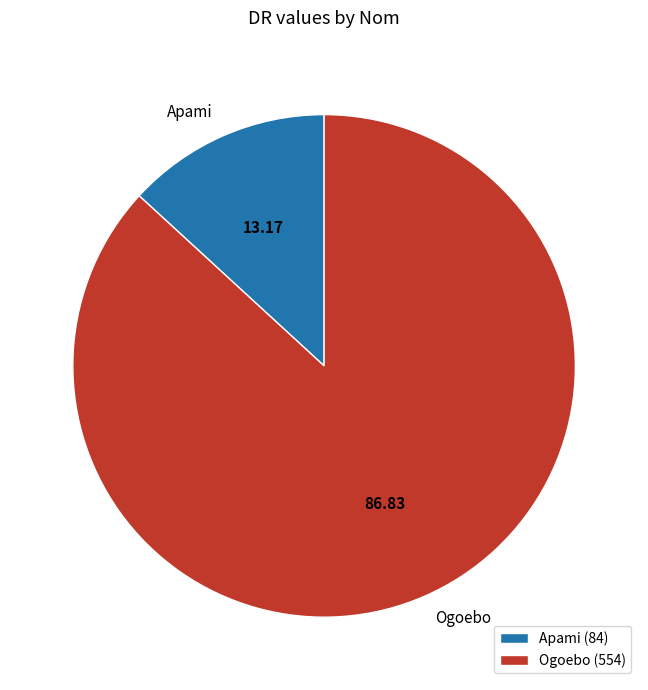

Which slice is the smallest?

Apami